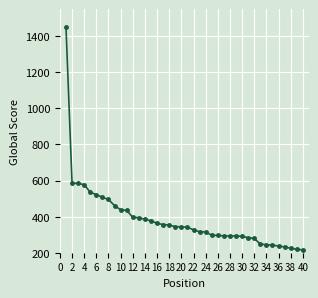

What is the sum of all values?

15392